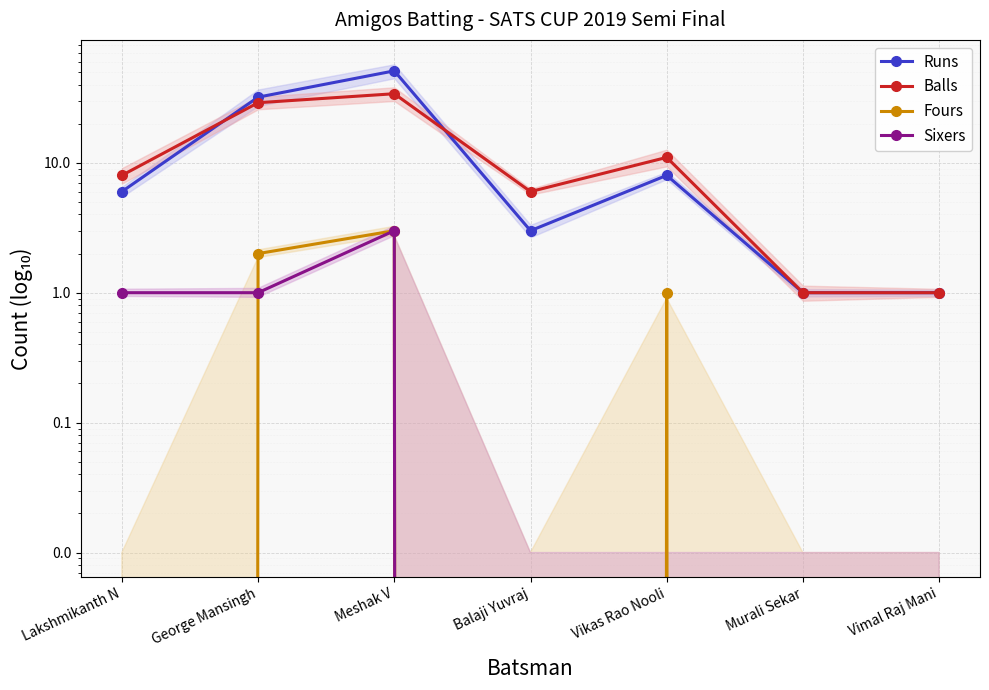

What is the total value across all series at Vikas Rao Nooli?

20